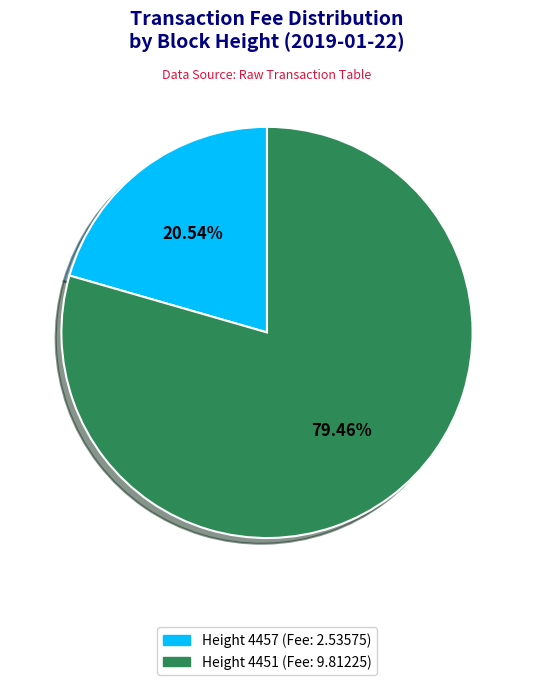

Which slice represents more than half of the pie?

Height 4451